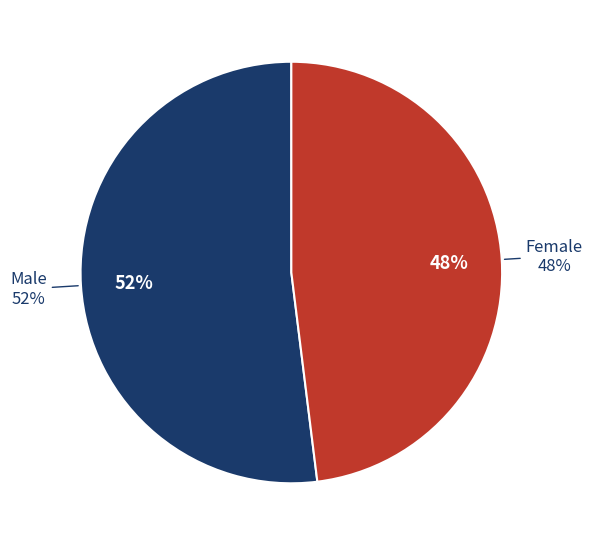

What percentage is the Female slice, to the nearest percent?

48%